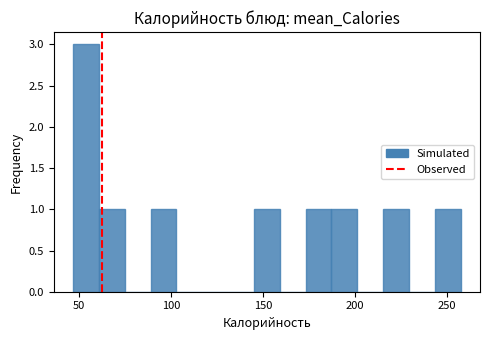

Around what value on the x-axis is the tallest bar? Give the approximate position of its centre, as read against the axis.

55